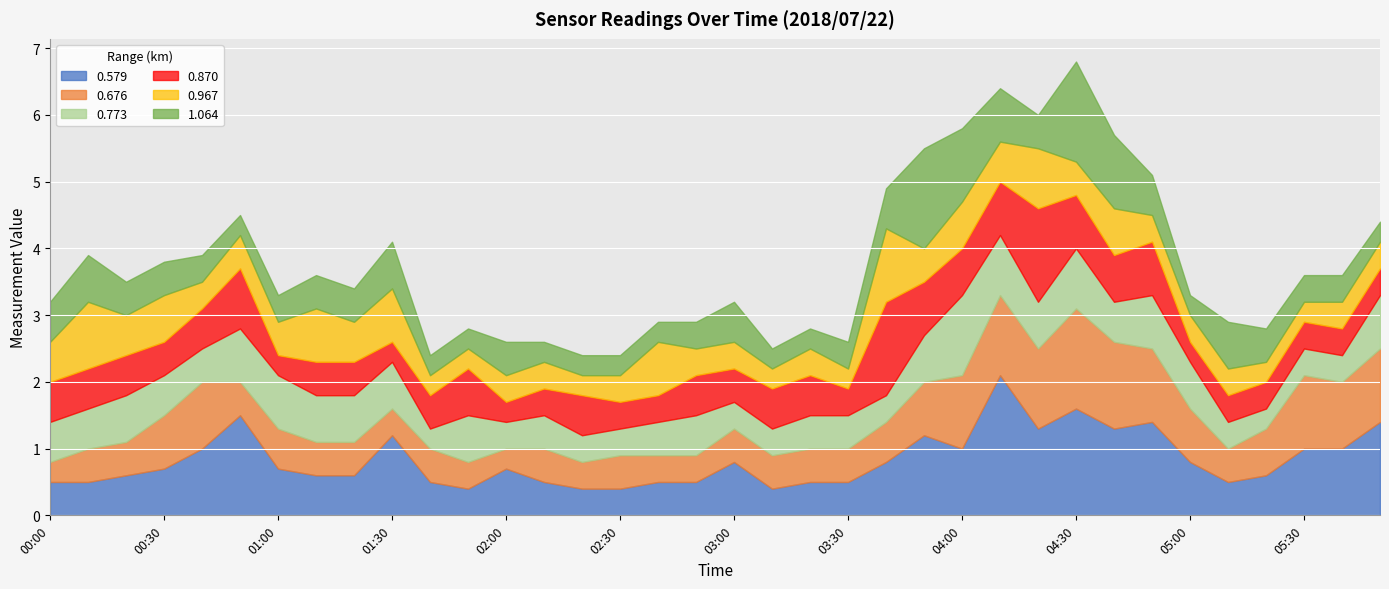

Is it true that 0.676 equals 0.5 at 00:50?

True